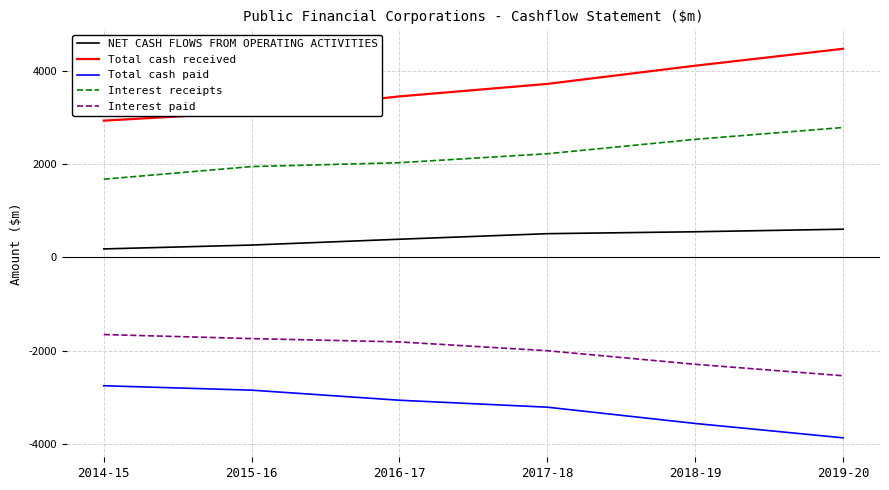

What is the difference between the second highest and second lowest values in the Interest receipts series?

584